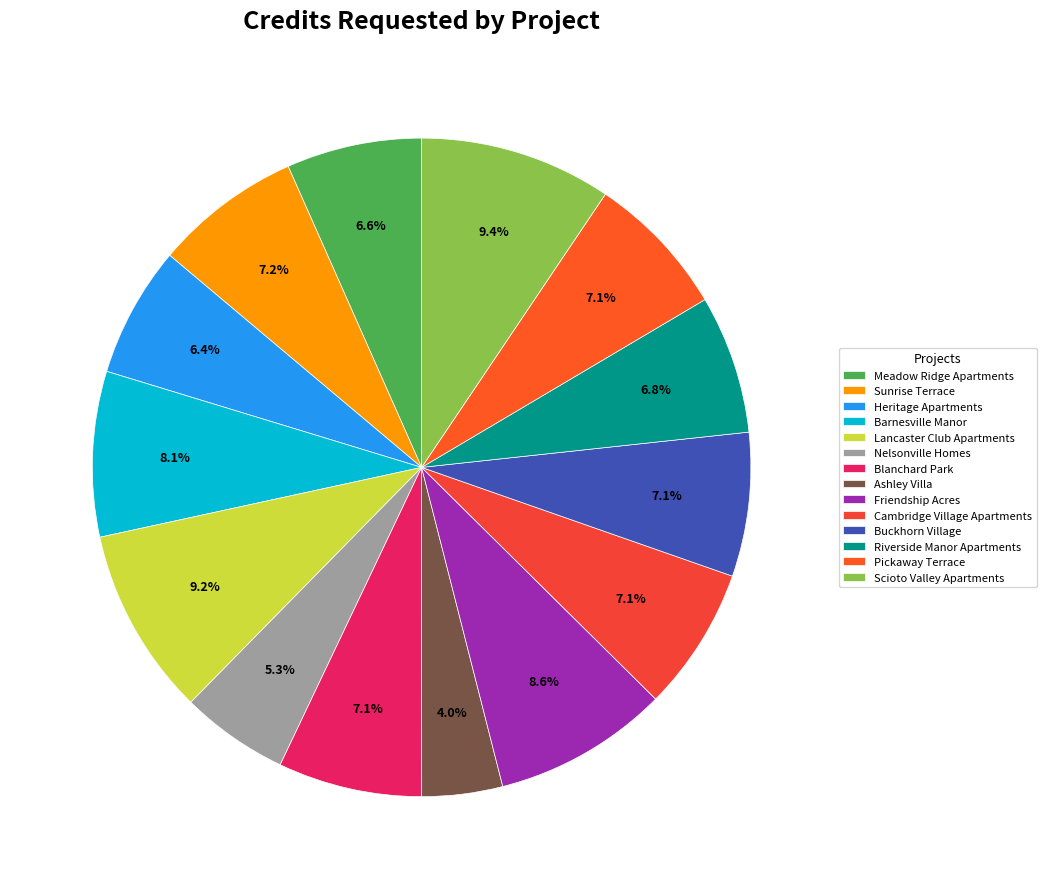

Count the number of slices in the pie.

14